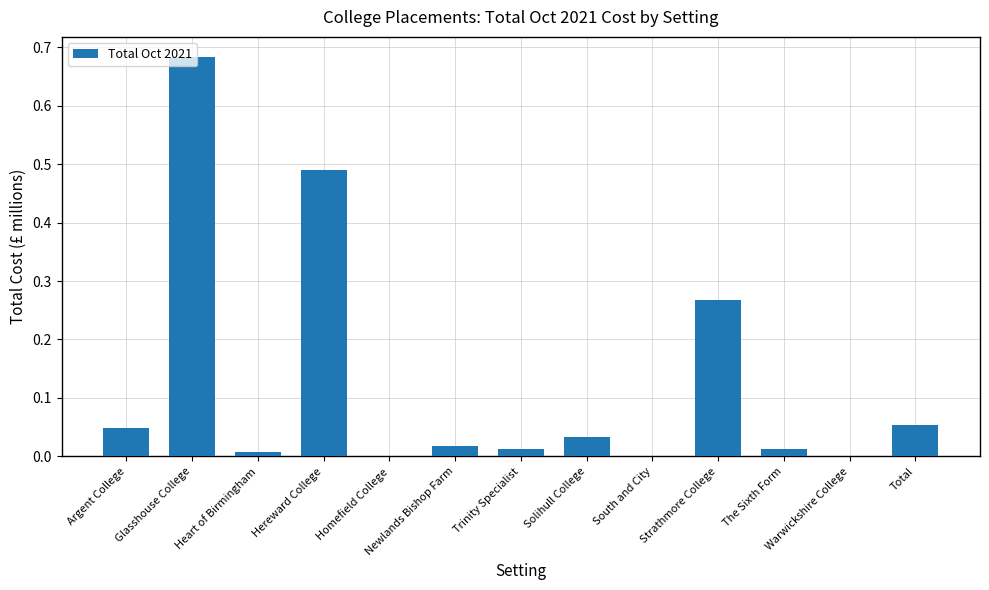

The value at Solihull College is 0.0. True or false?

True